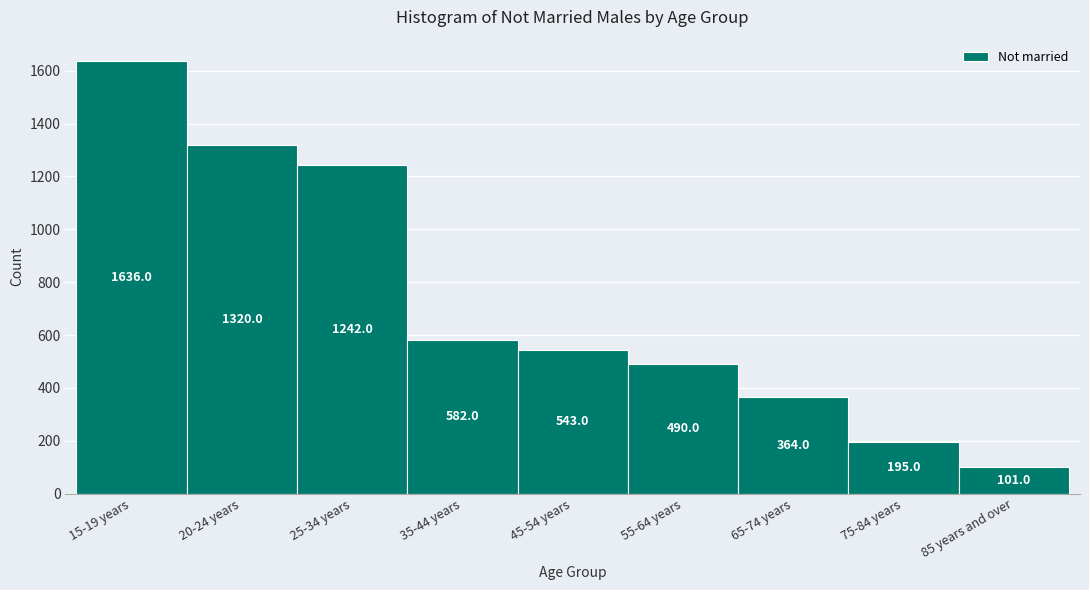

Reading right to left, what are all the values shown in this chart?

101	195	364	490	543	582	1242	1320	1636